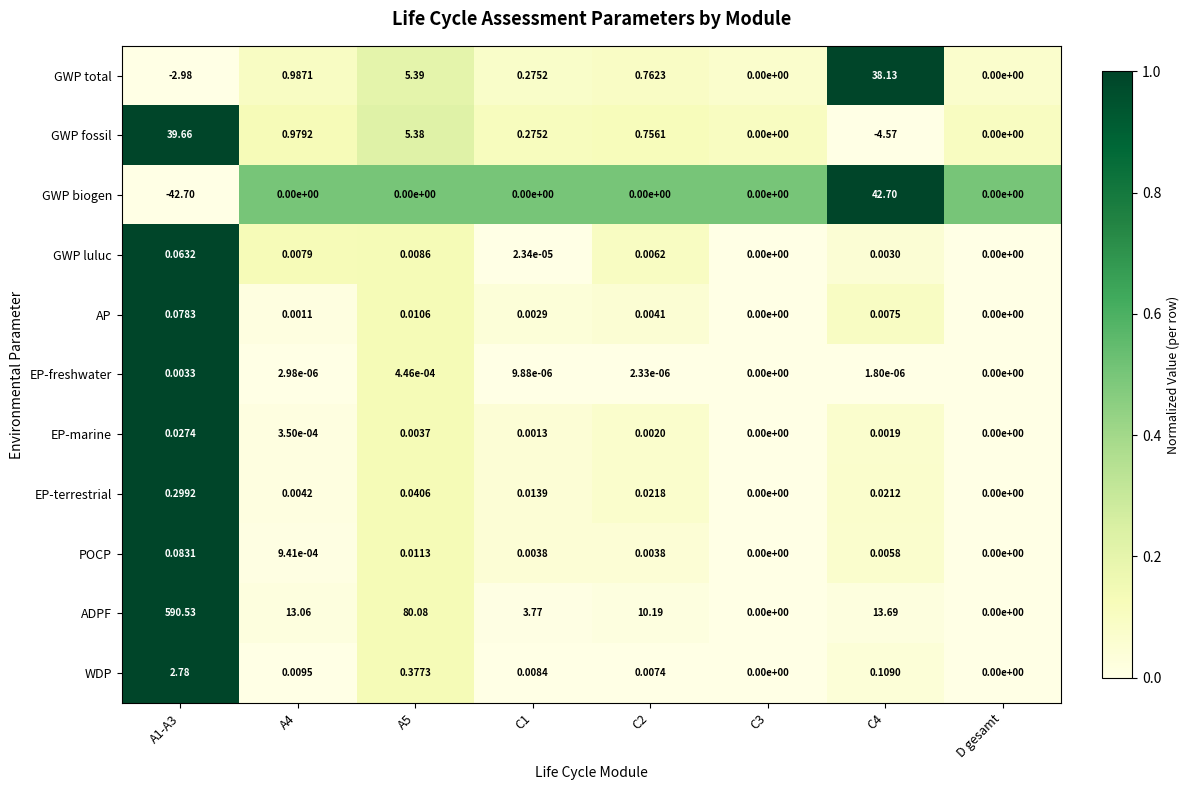

How many data points does each series have?

8